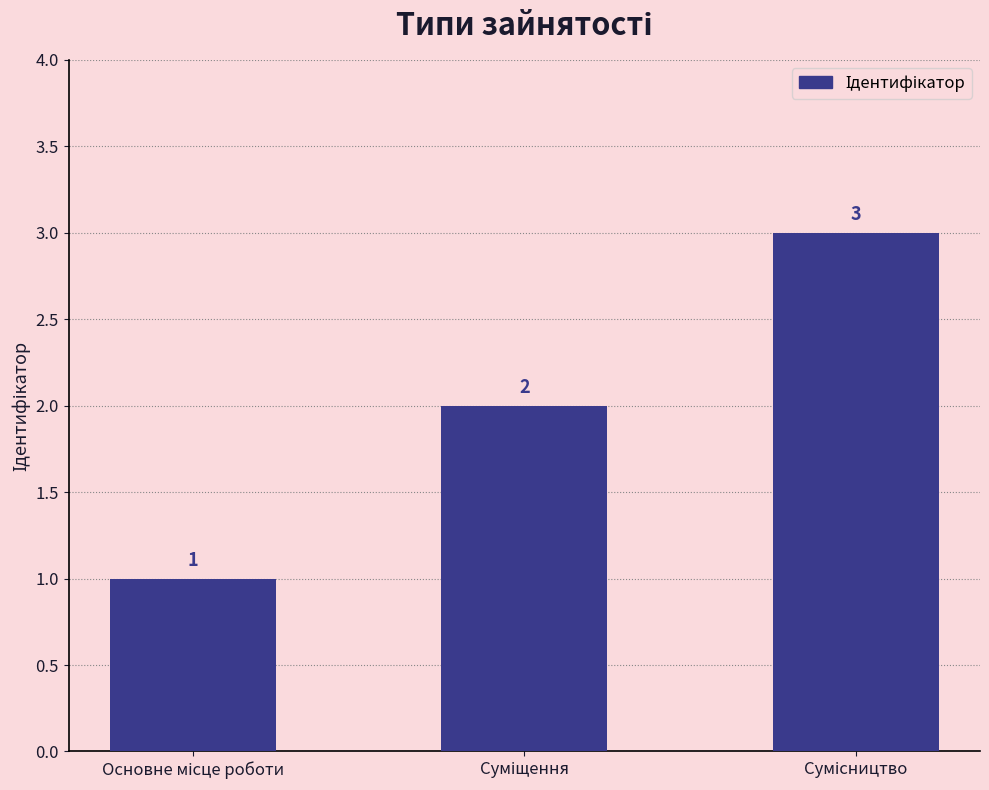

What is the maximum value shown in the chart?

3